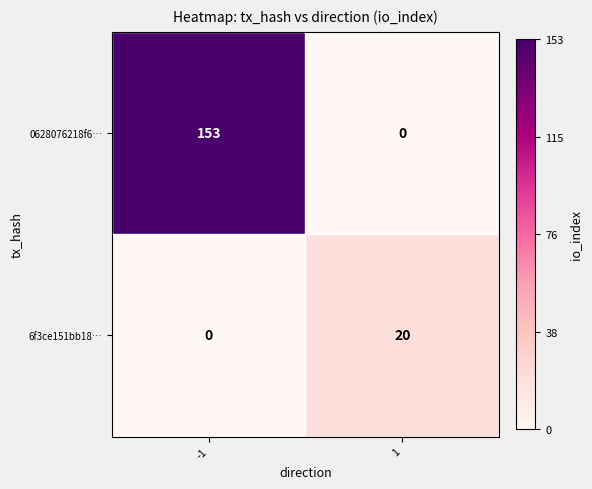

What is the difference between the maximum and minimum values in the 6f3ce151bb18… series?

20